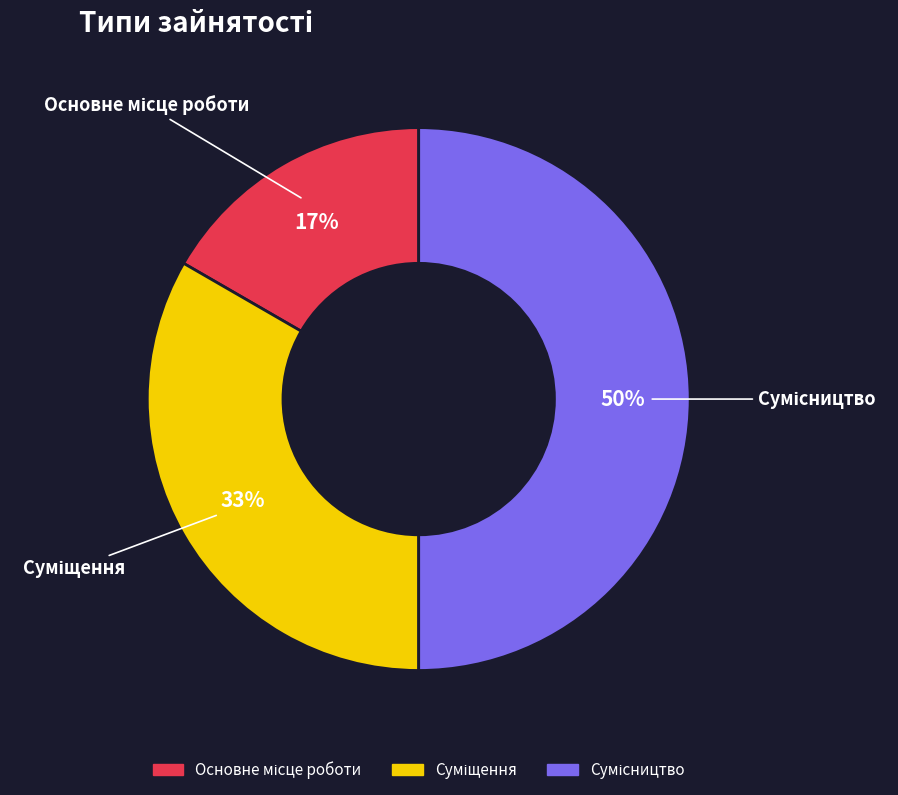

To the nearest percent, what is the difference between the largest and smallest slice percentages?

33%